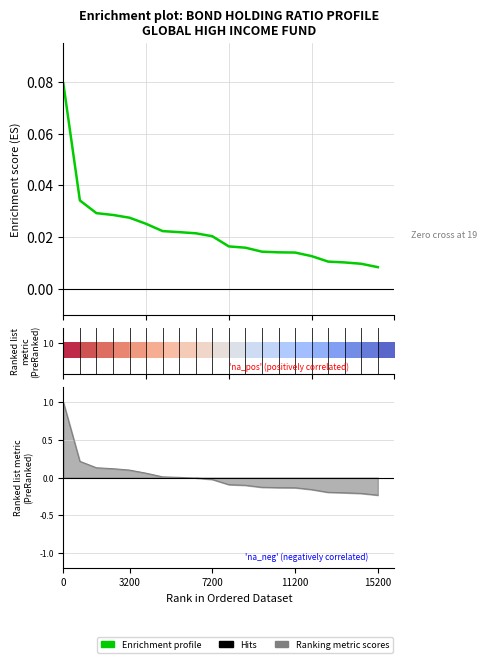

Reading right to left, list all the values displayed in this chart.

-0.2	-0.2	-0.2	-0.2	-0.2	-0.1	-0.1	-0.1	-0.1	-0.1	-0.0	-0.0	0.0	0.0	0.1	0.1	0.1	0.1	0.2	1.0